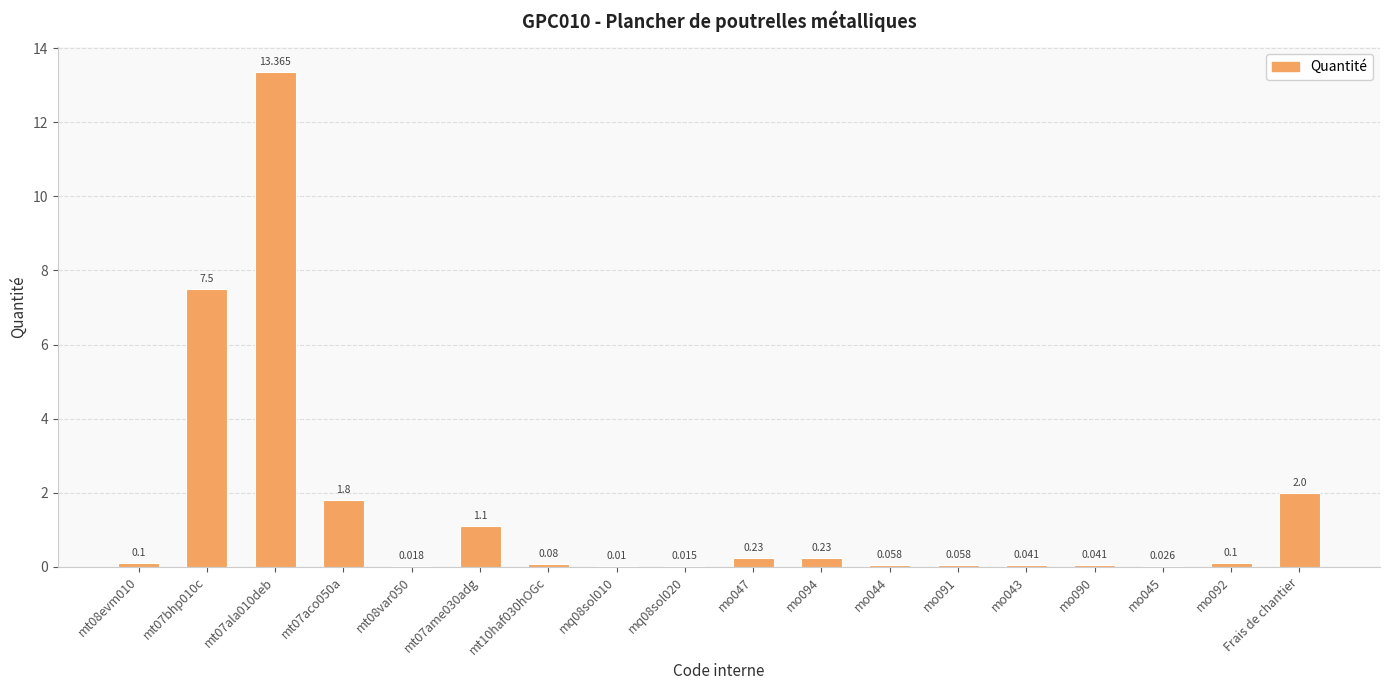

What value does the data have at mt10haf030hOGc?

0.1